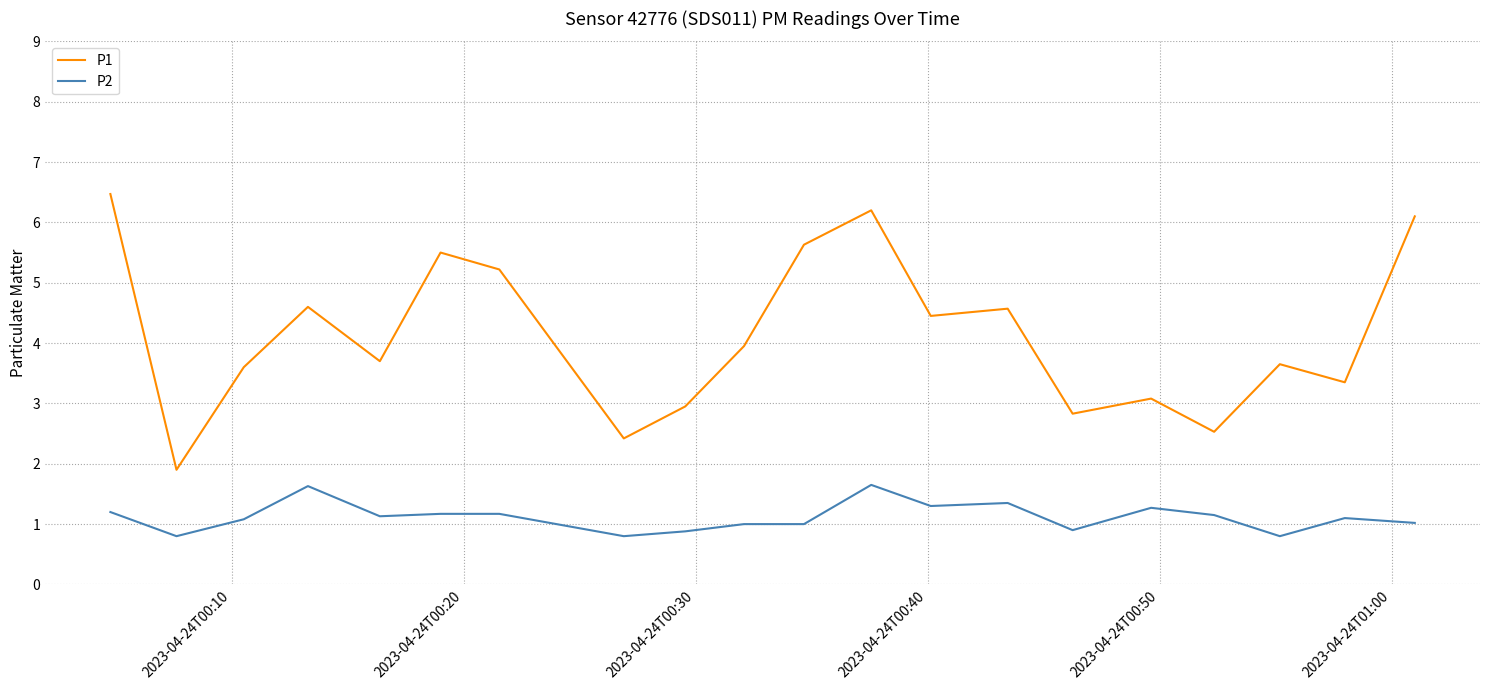

How many values in the P1 series exceed 3?

15